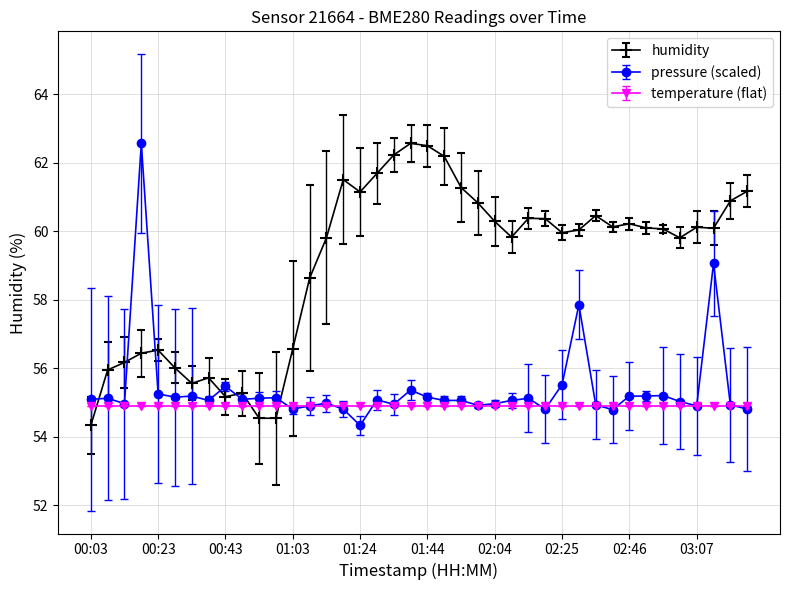

Which series has the largest total across all categories?

humidity